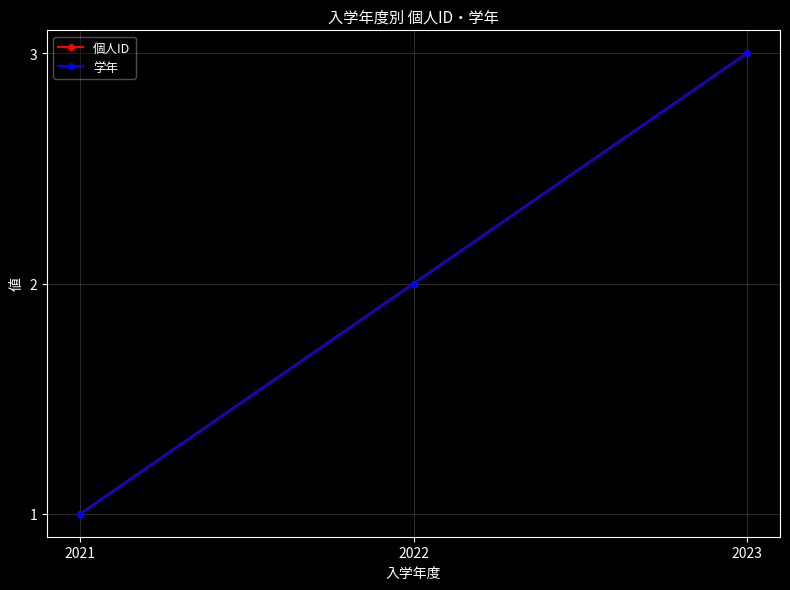

Reading left to right, what are all the values shown in this chart?

個人ID: 1	2	3
学年: 1	2	3